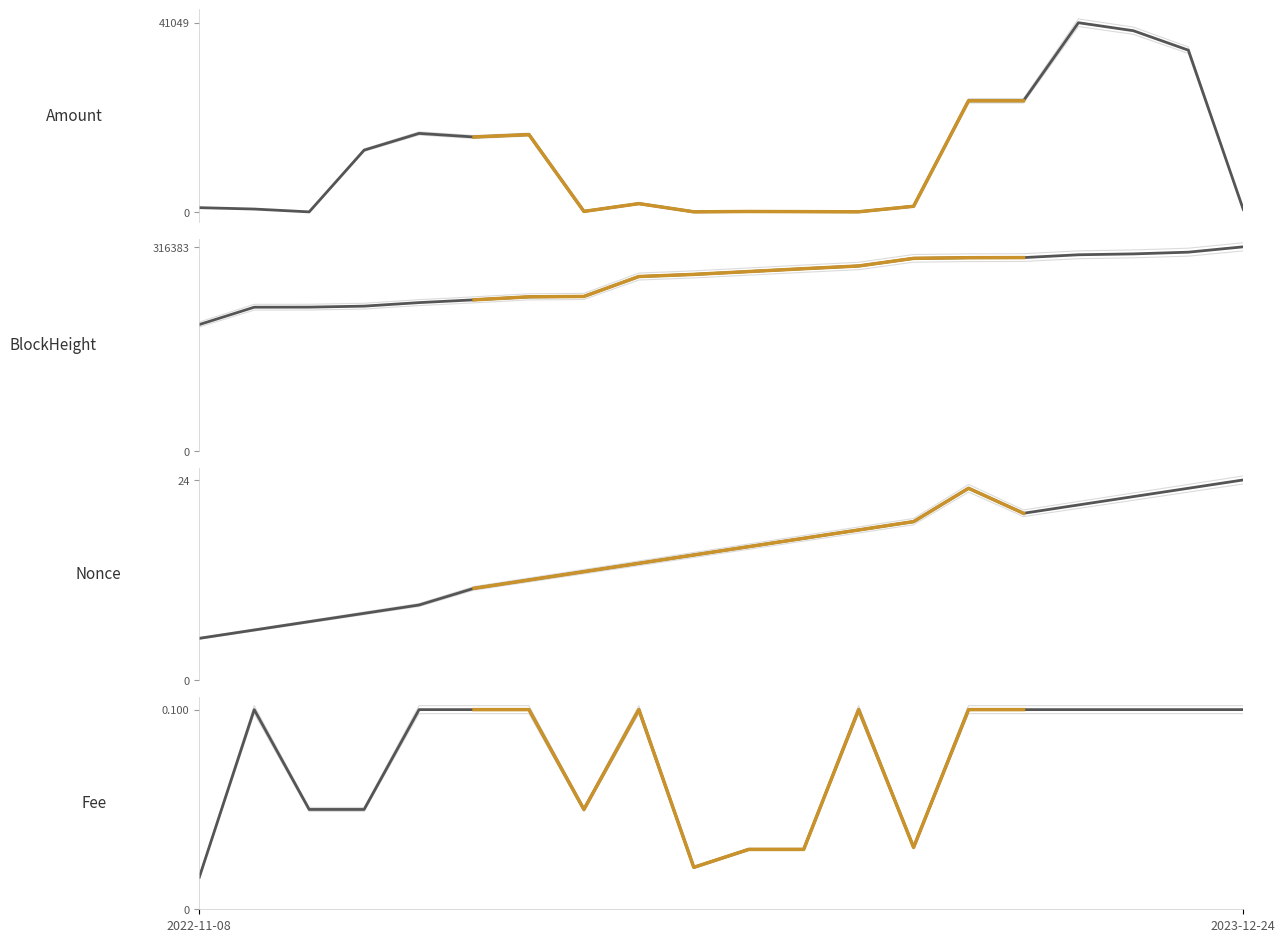

At which category is the sum across all series the highest?

2023-11-09